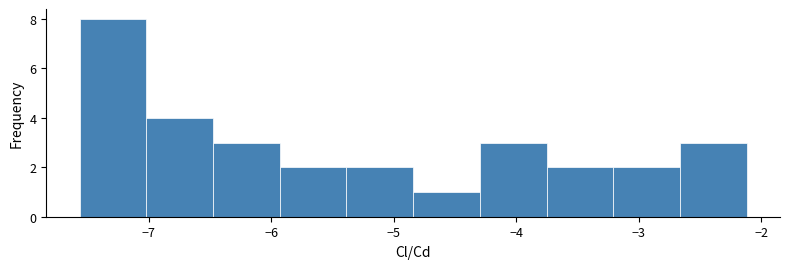

Reading left to right, list every bar in this chart as the range it spans on the x-axis followed by its height. Neither the bar edges nor the heights are printed on the chart, so give them approximately, as read against the axes.

-7.6 to -7.0: 8
-7.0 to -6.5: 4
-6.5 to -5.9: 3
-5.9 to -5.4: 2
-5.4 to -4.8: 2
-4.8 to -4.3: 1
-4.3 to -3.8: 3
-3.8 to -3.2: 2
-3.2 to -2.7: 2
-2.7 to -2.1: 3